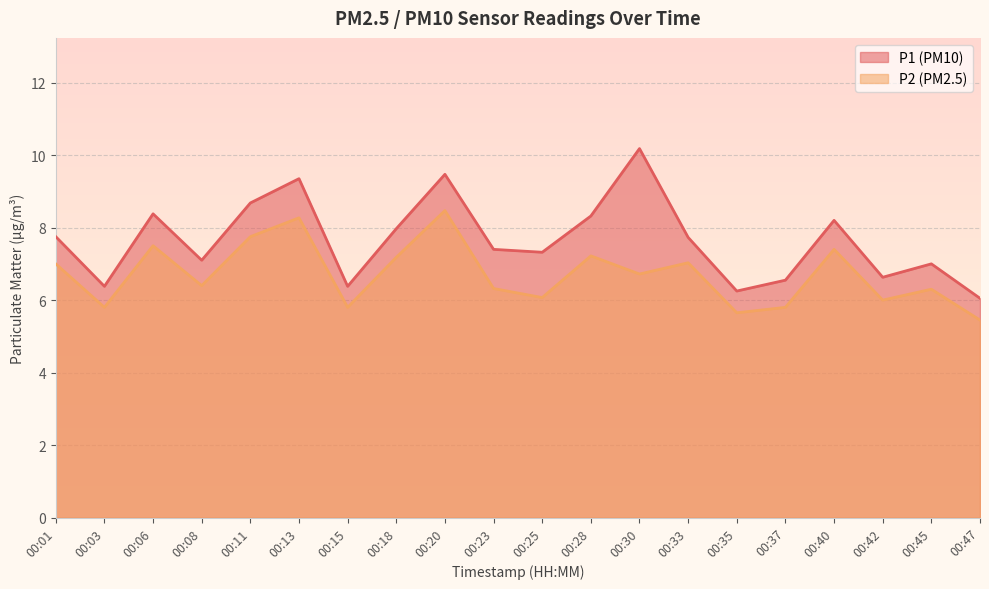

What is the difference between the second highest and second lowest values in the P2 series?

2.6